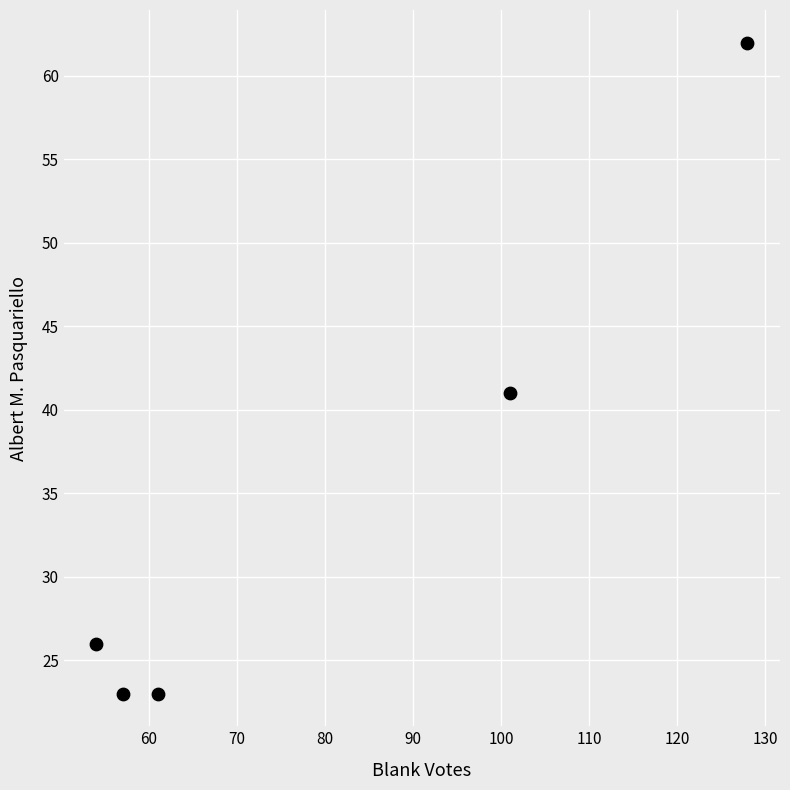

What is the average X value?

80